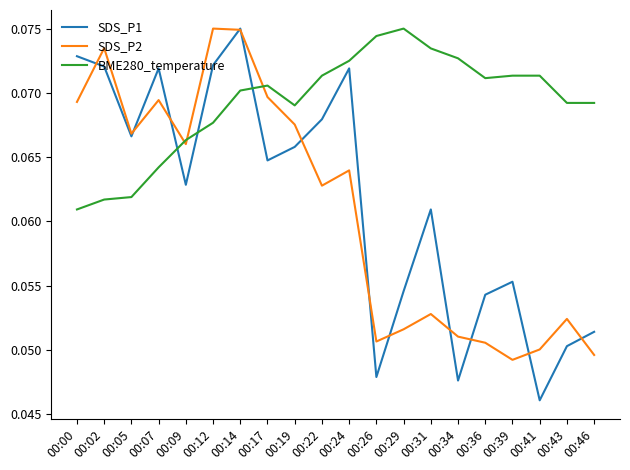

True or false: BME280_temperature and SDS_P1 intersect in this chart.

True